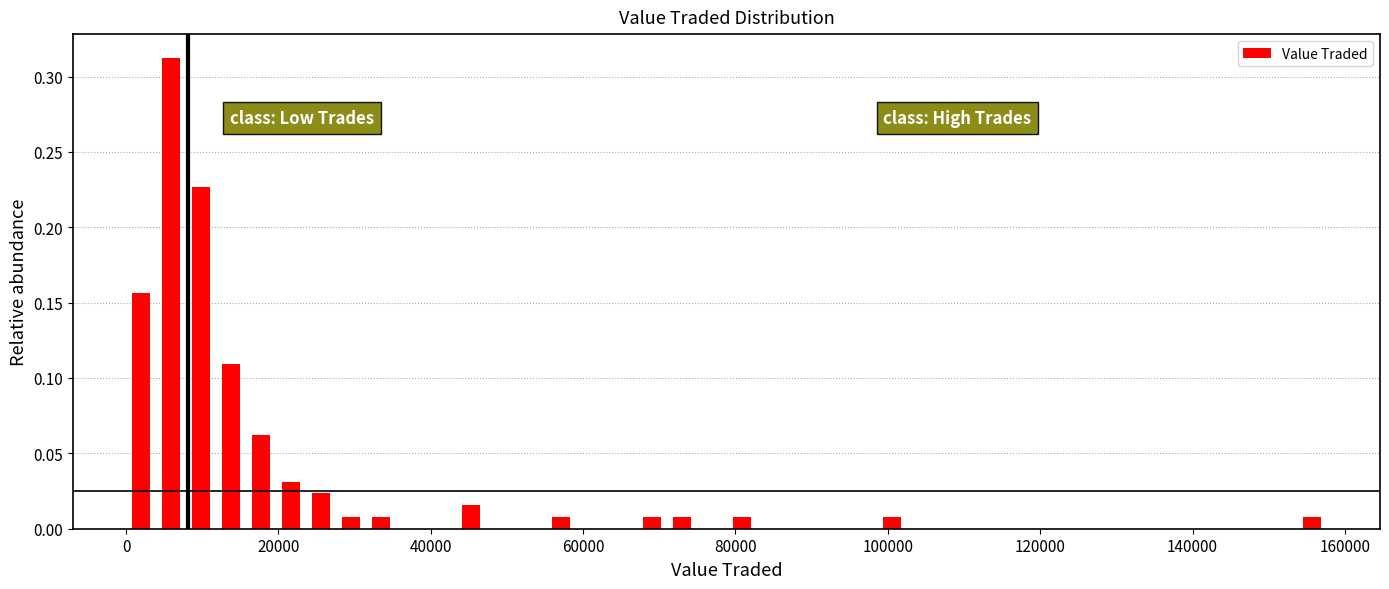

Read against the x-axis, roughly where is the centre of the tallest bar?

6000